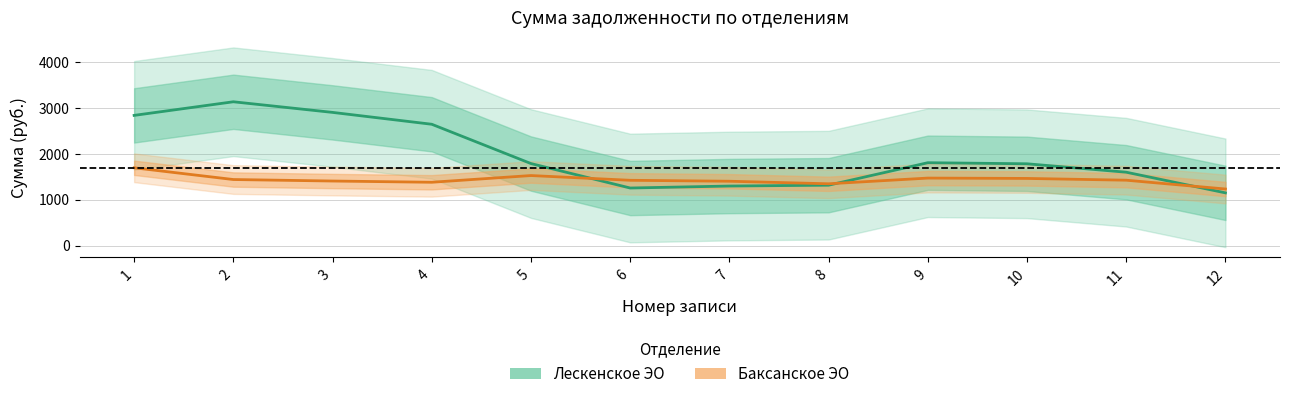

Read the Баксанское ЭО value at 3.

1402.7